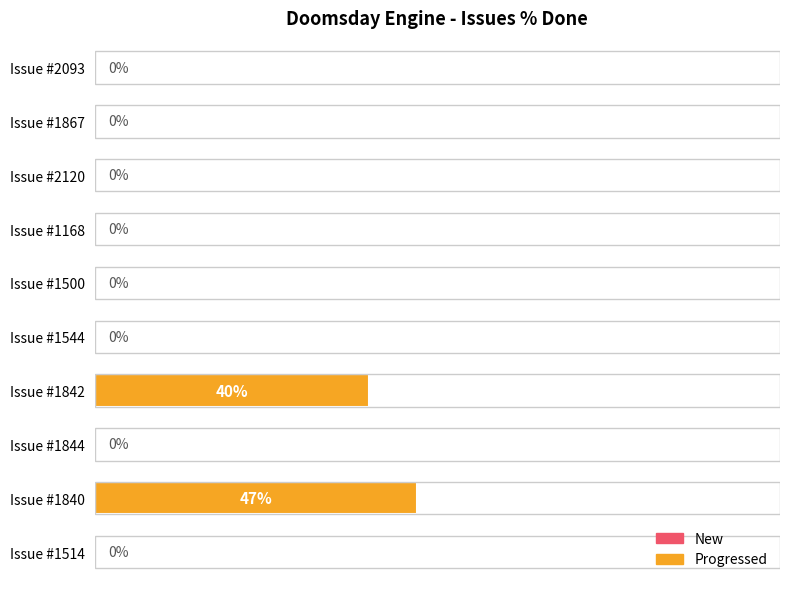

What is the difference between the second highest and second lowest values?

40